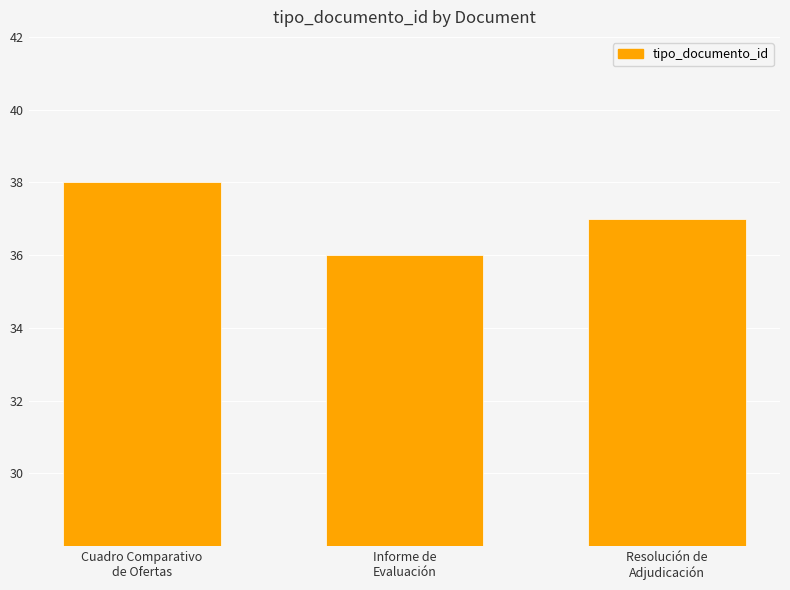

What is the sum of all values?

111